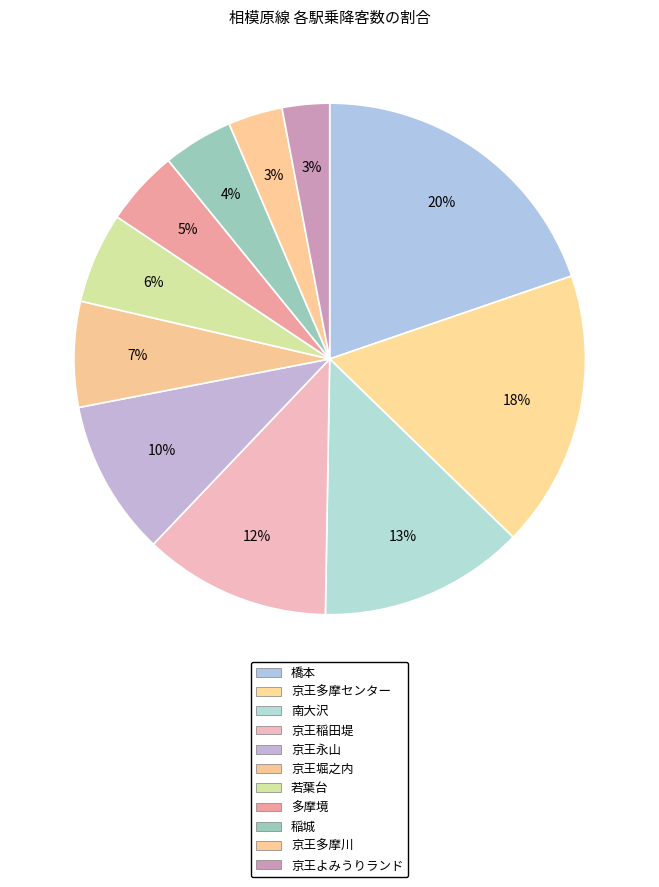

Is 京王多摩川 the majority of the pie?

No